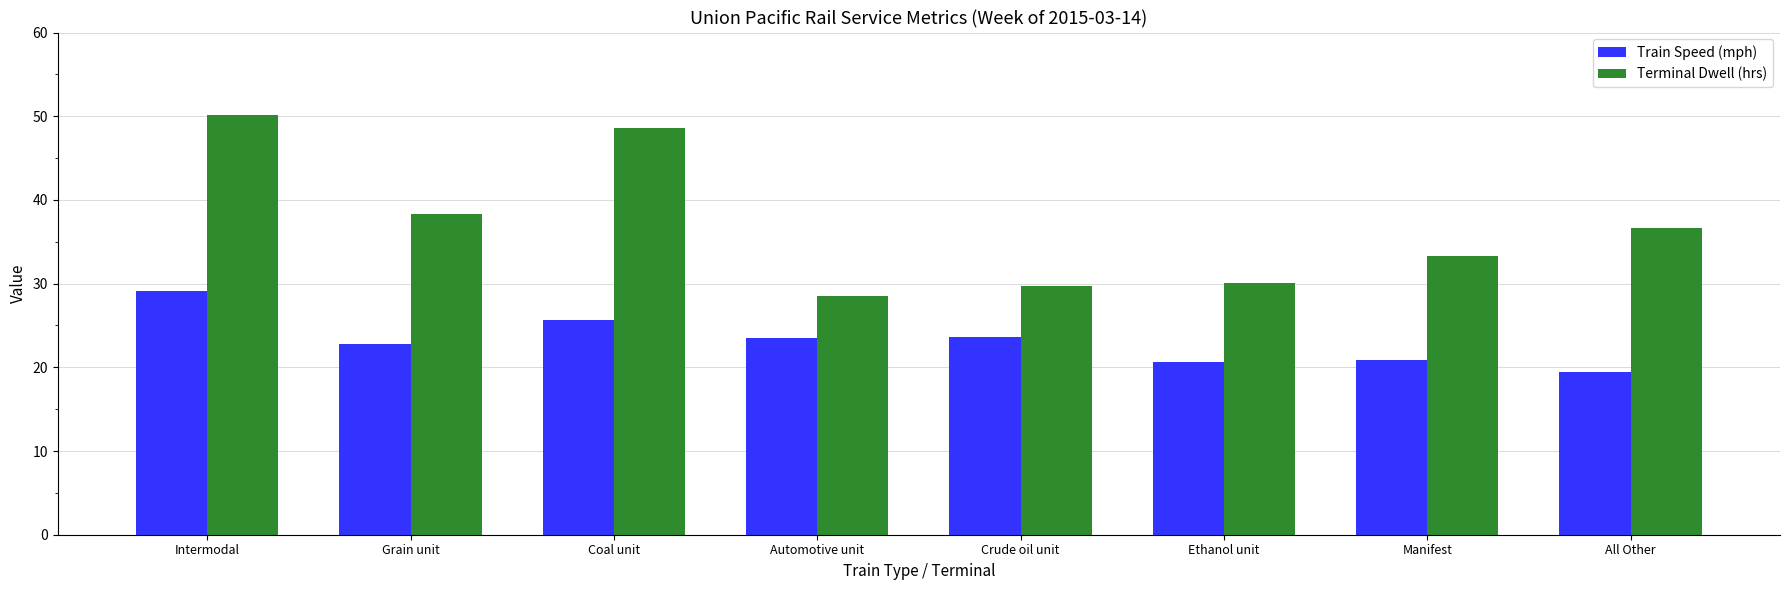

Rank the series by their average value, from lowest to highest.

Train Speed (mph), Terminal Dwell (hrs)